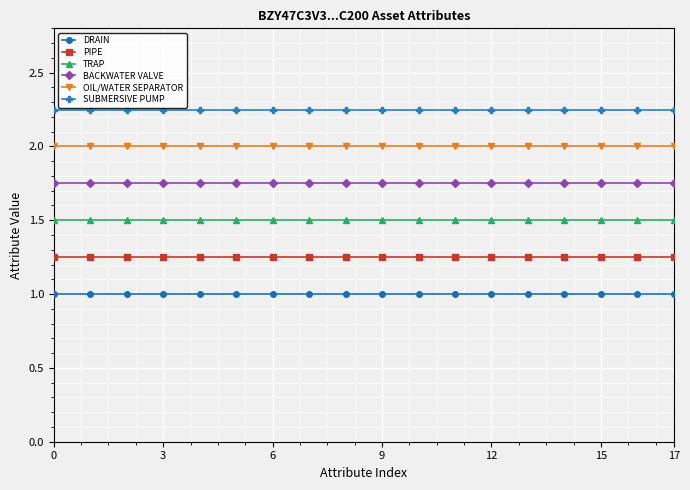

True or false: TRAP and PIPE intersect in this chart.

False